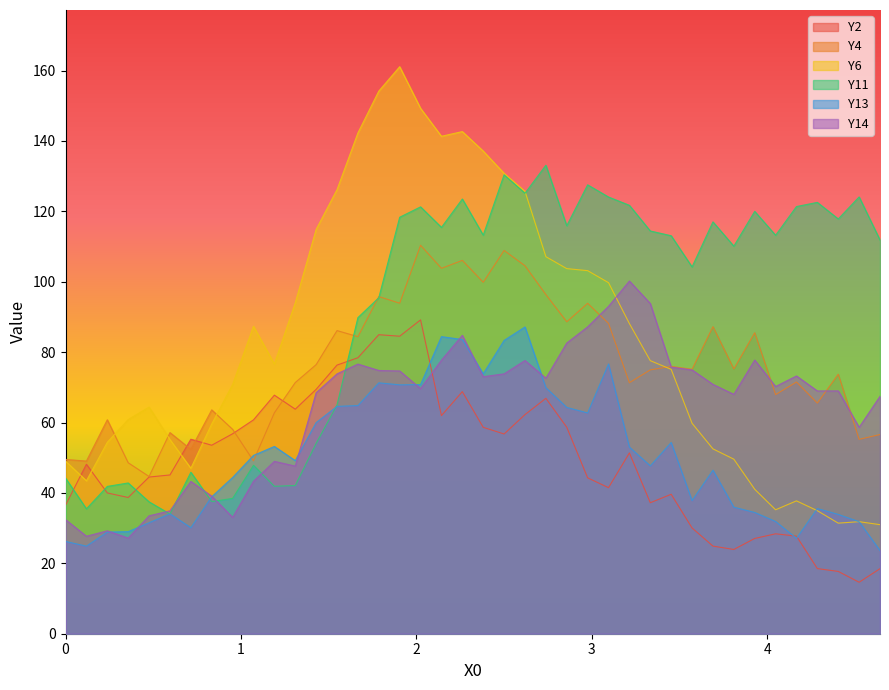

What is the maximum value shown in the chart?

161.1